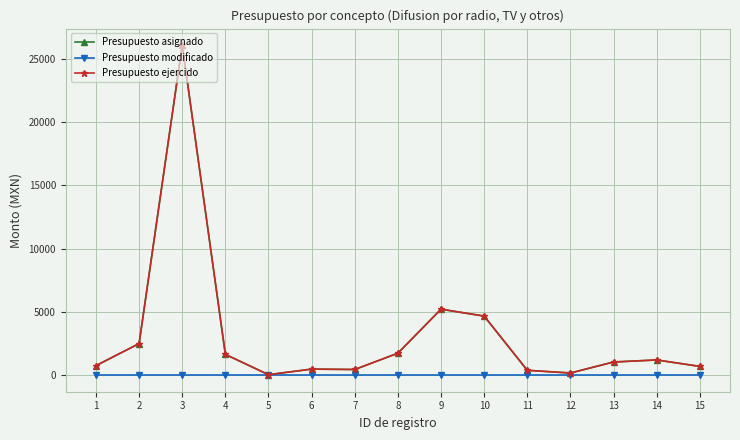

True or false: Presupuesto modificado has more than 1 interior local peaks.

False